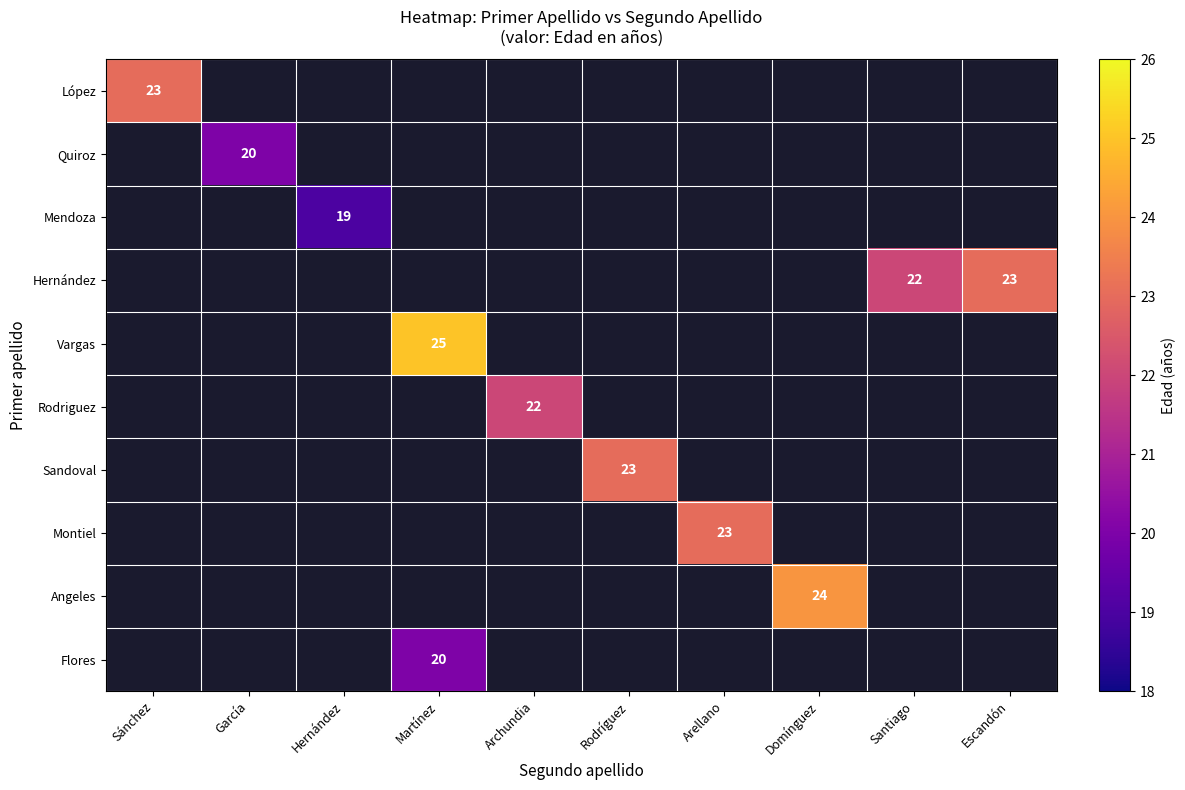

How many data points in Quiroz are above 0?

1